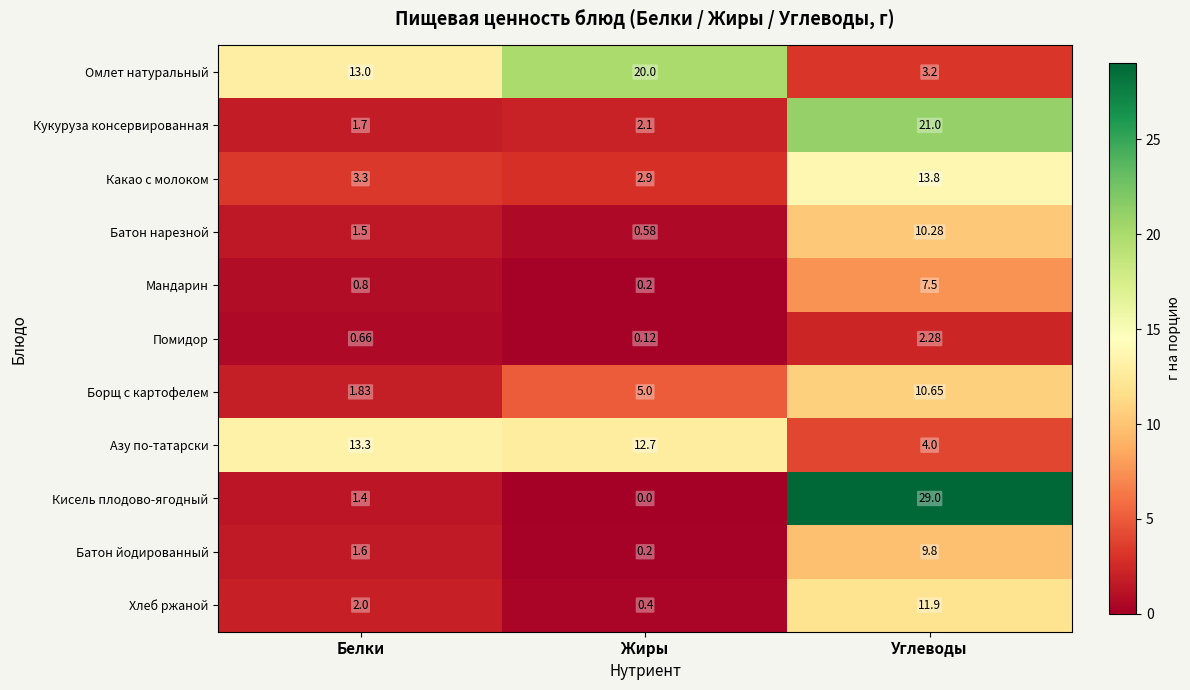

What is the spread (max minus min) of values at Белки?

12.6